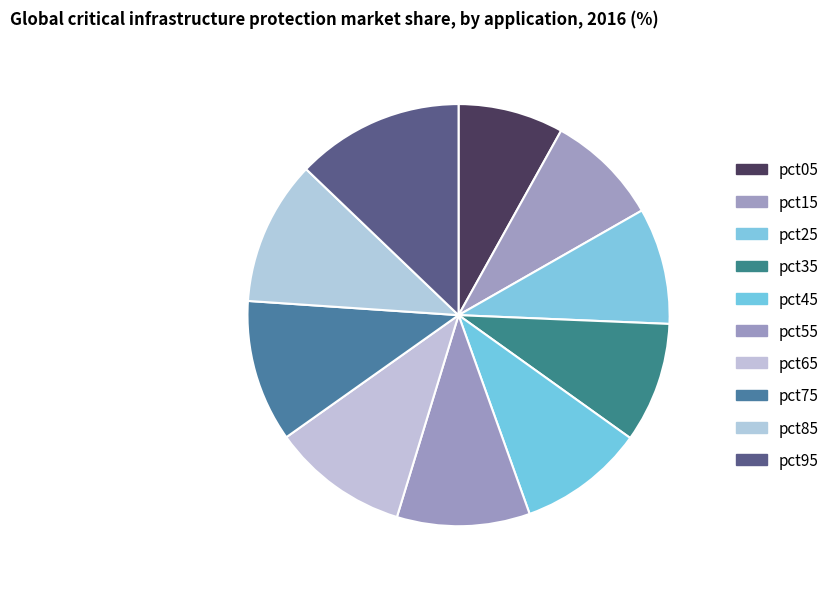

How many segments does this pie chart have?

10